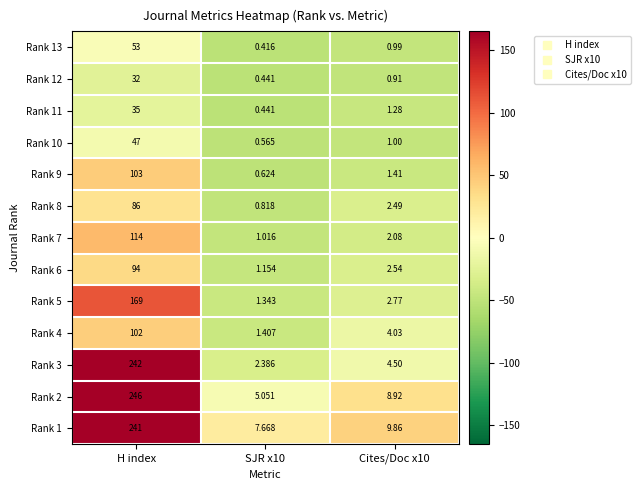

Which category has the highest value across all series?

H index